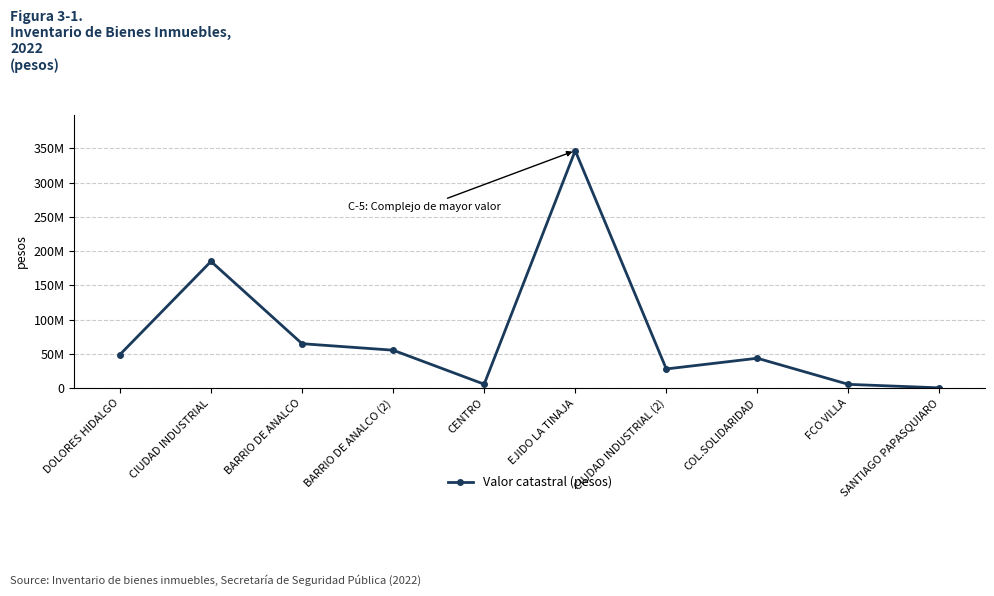

What is the ratio of the value at FCO VILLA to the value at CENTRO?

1.0